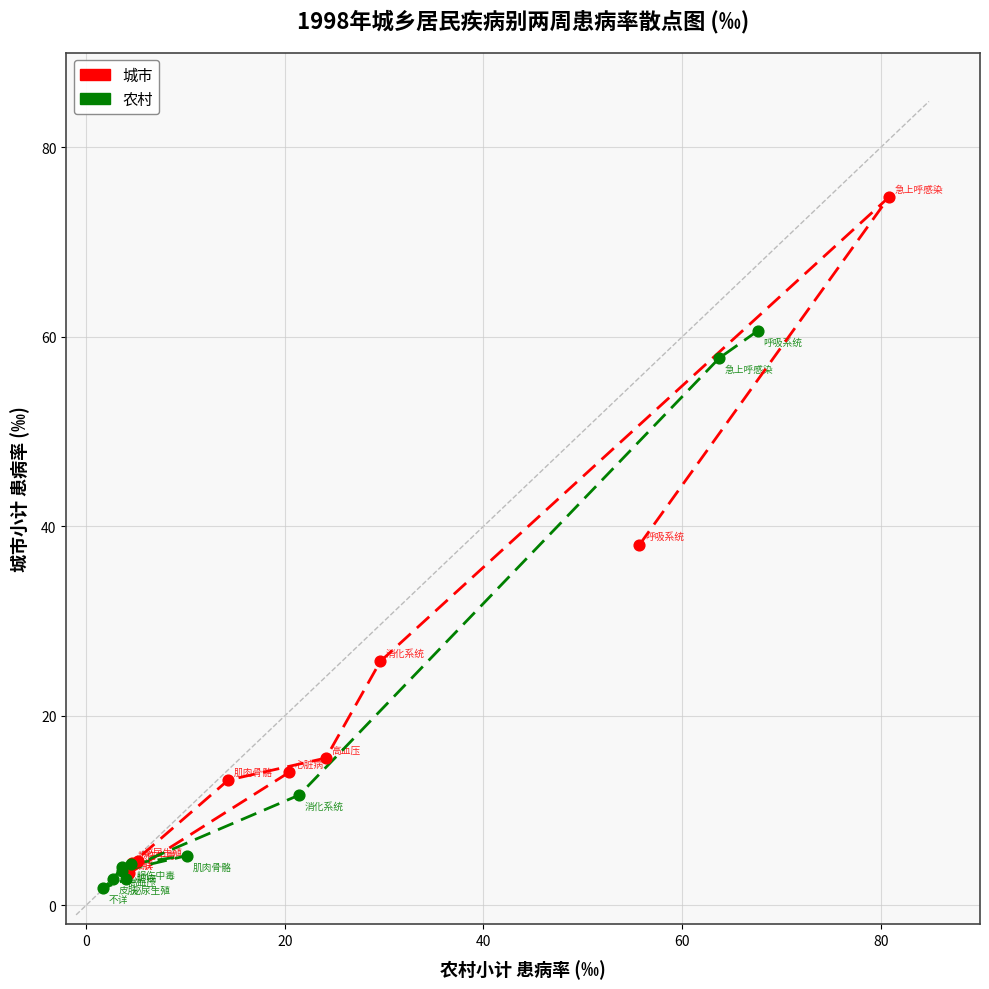

Which series has the widest spread of Y values?

城市